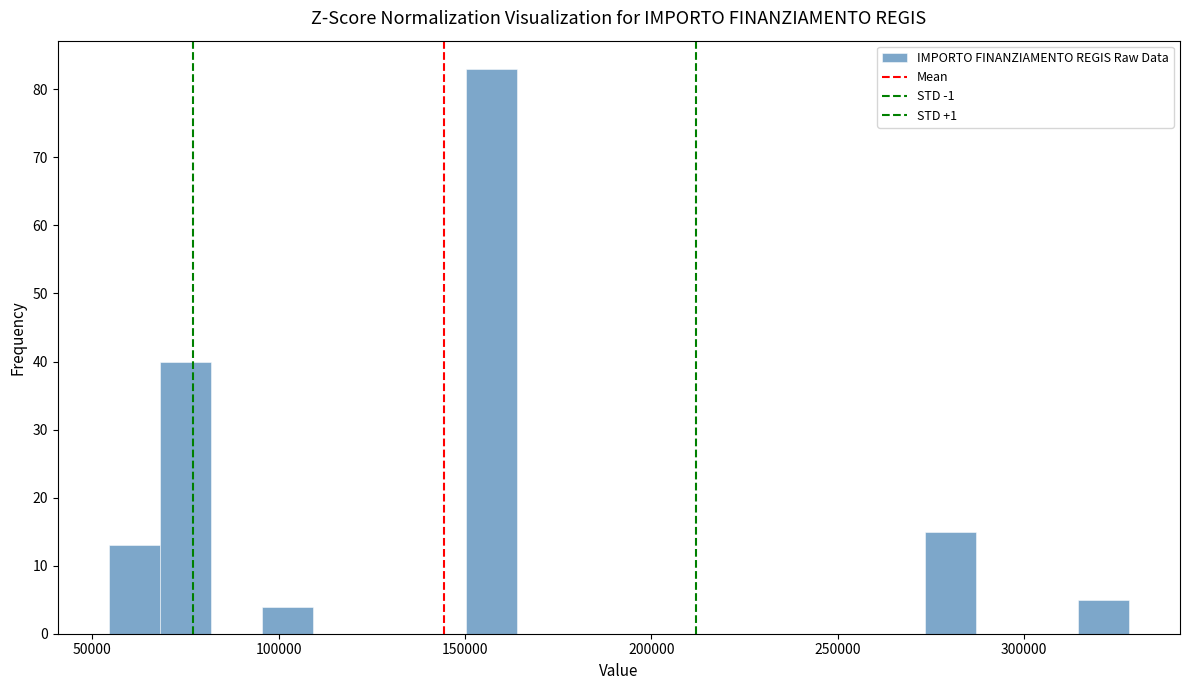

Read against the x-axis, roughly where is the centre of the tallest bar?

155000